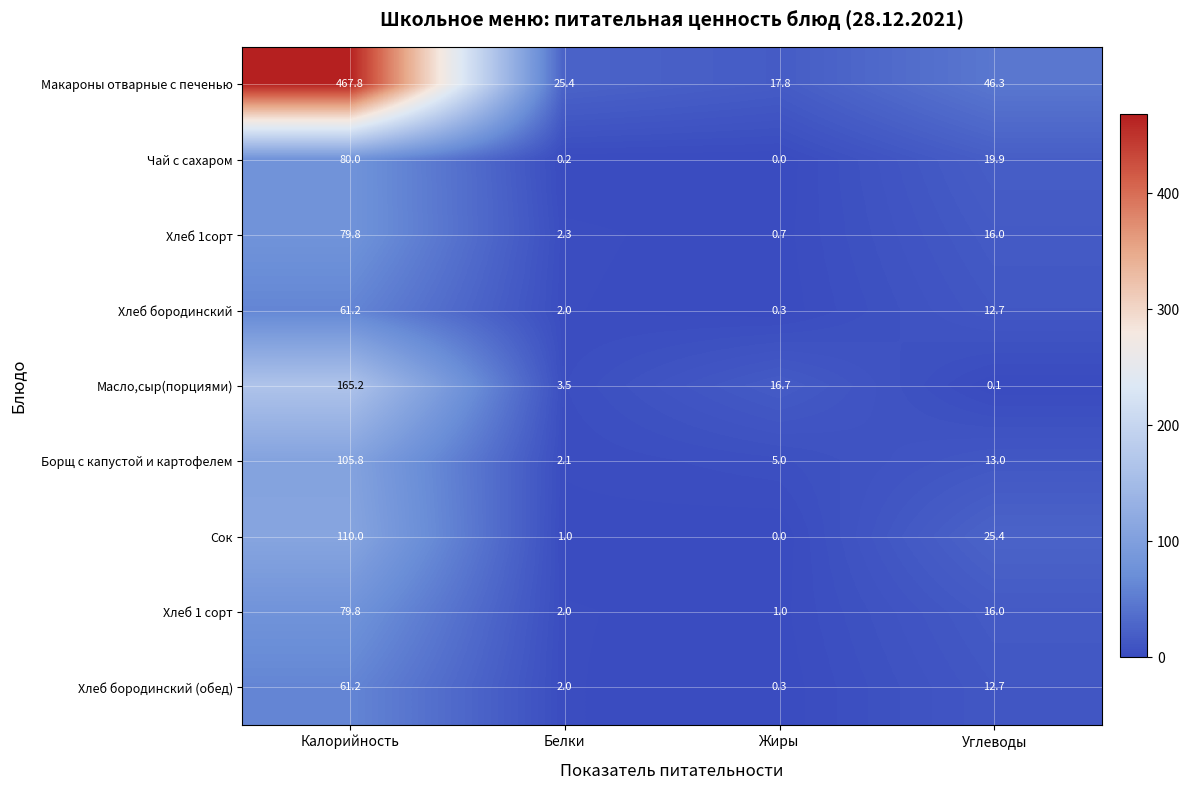

The Борщ с капустой и картофелем series shows 13.0 at Углеводы. True or false?

True